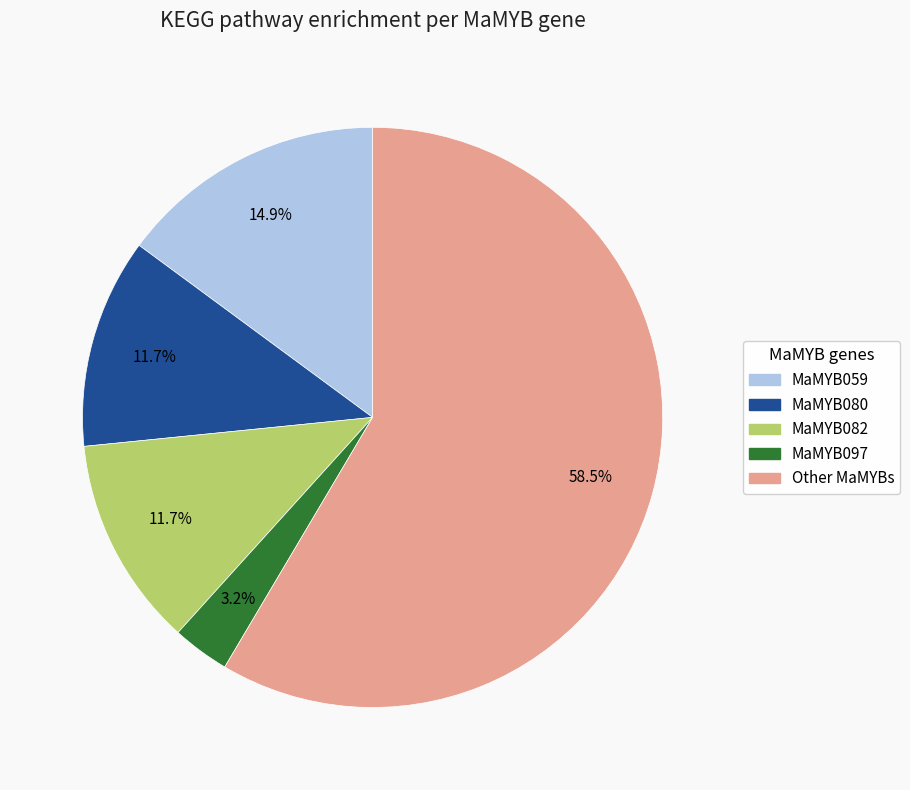

Does any single category account for the majority?

Yes